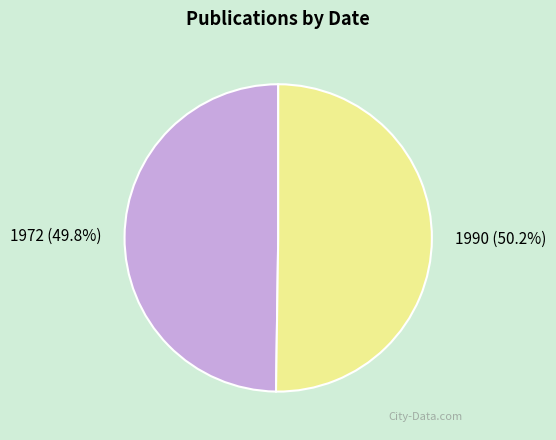

To the nearest percent, what percentage of the pie is 1972?

50%